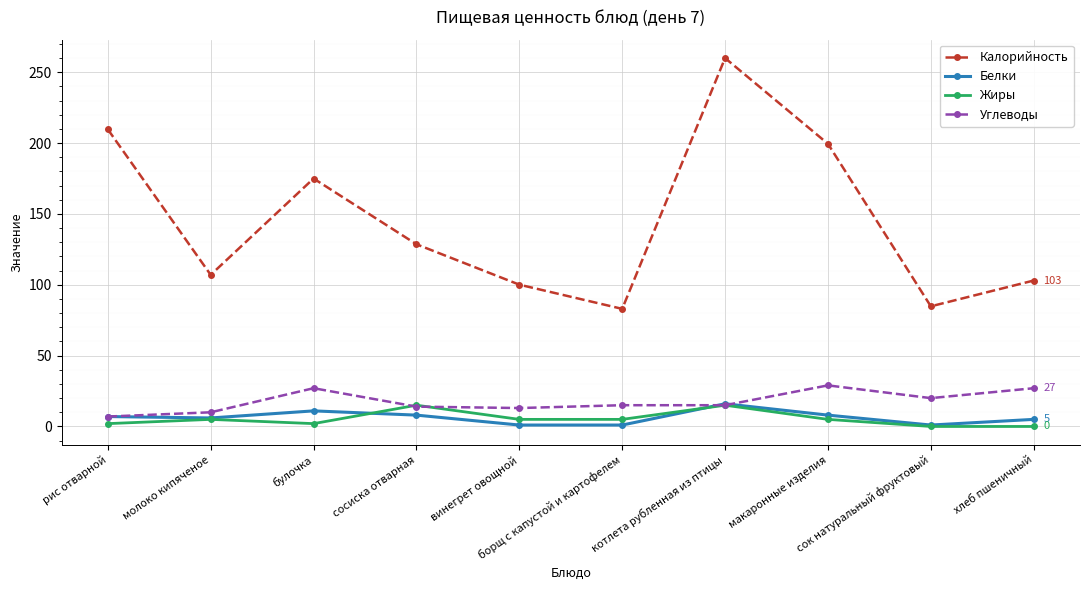

What is the greatest value displayed?

260.0